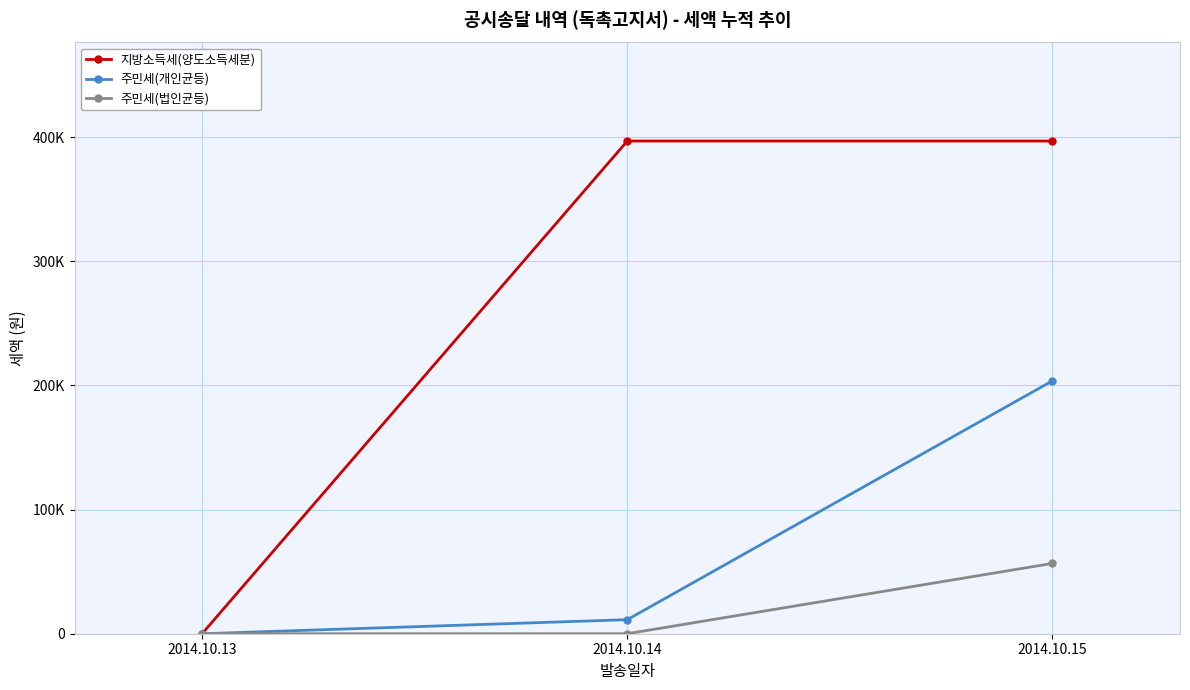

What are all the series names shown in the legend?

지방소득세(양도소득세분), 주민세(개인균등), 주민세(법인균등)